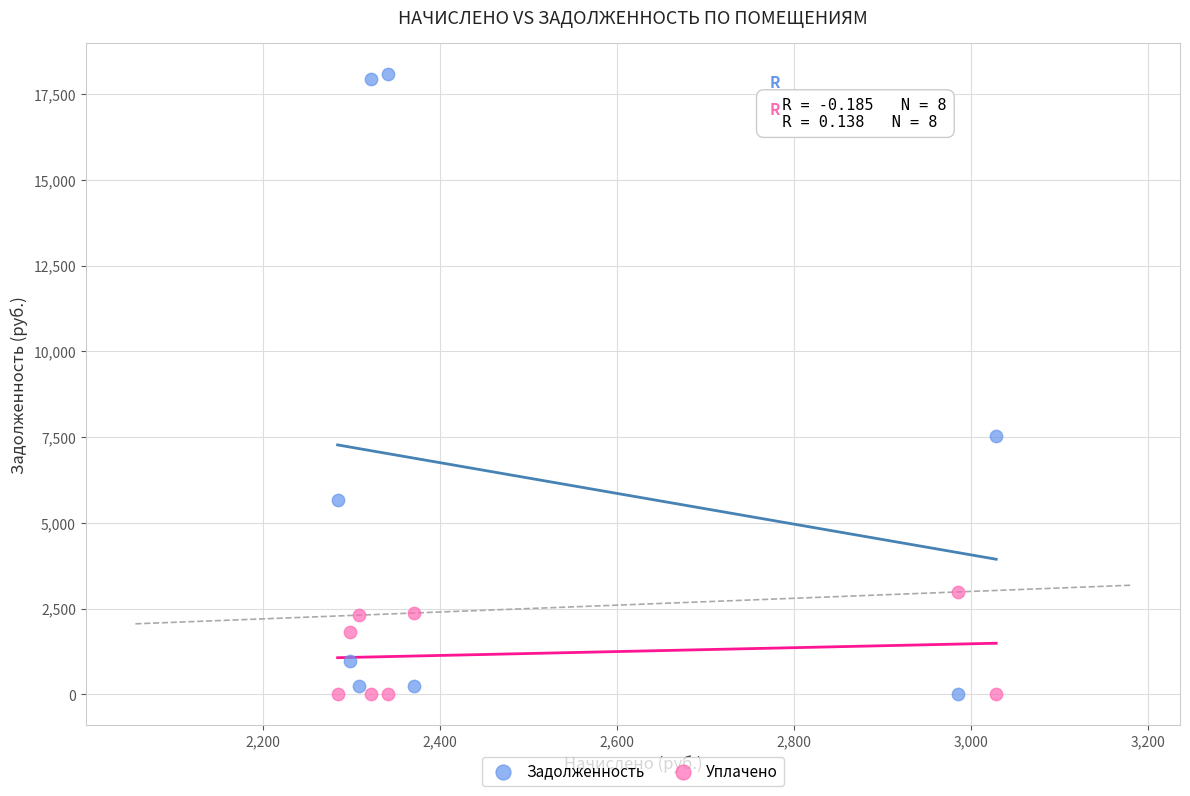

Across all data points, what is the range of X values (max minus min)?

744.1